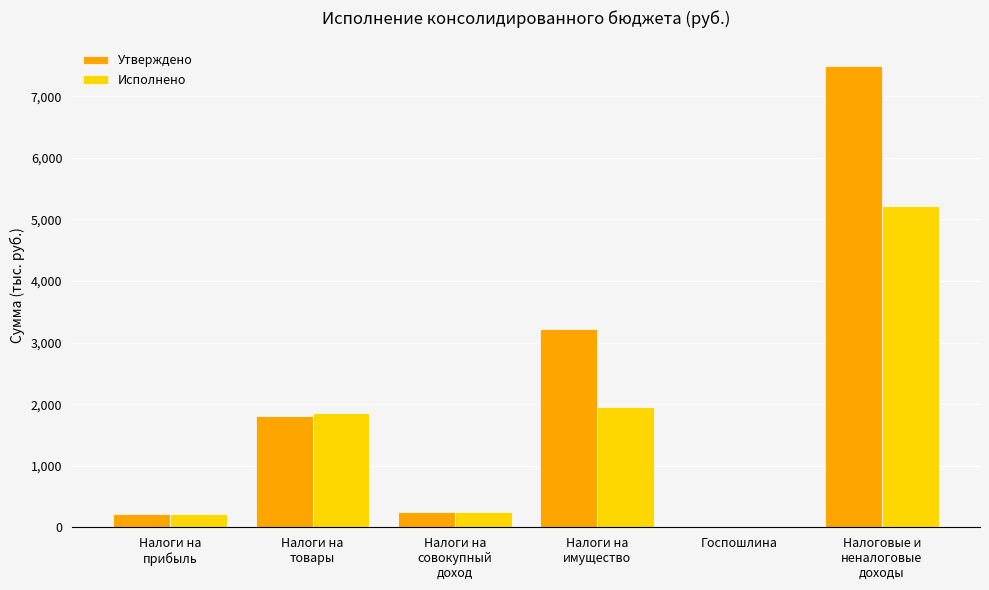

What is the maximum value shown in the chart?

7488.6